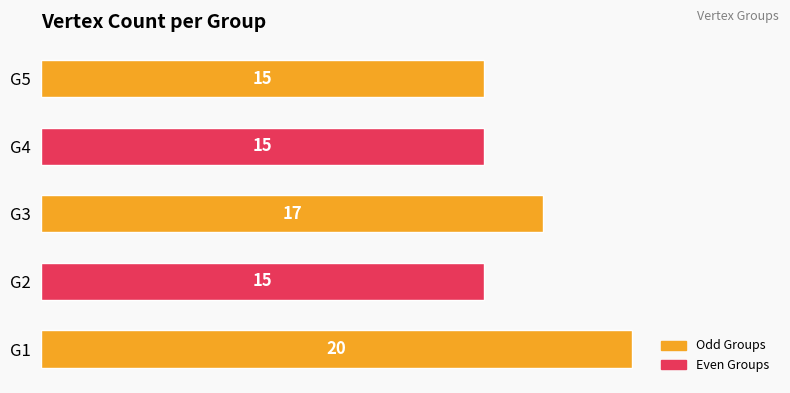

Which category has the highest value across all series?

G1